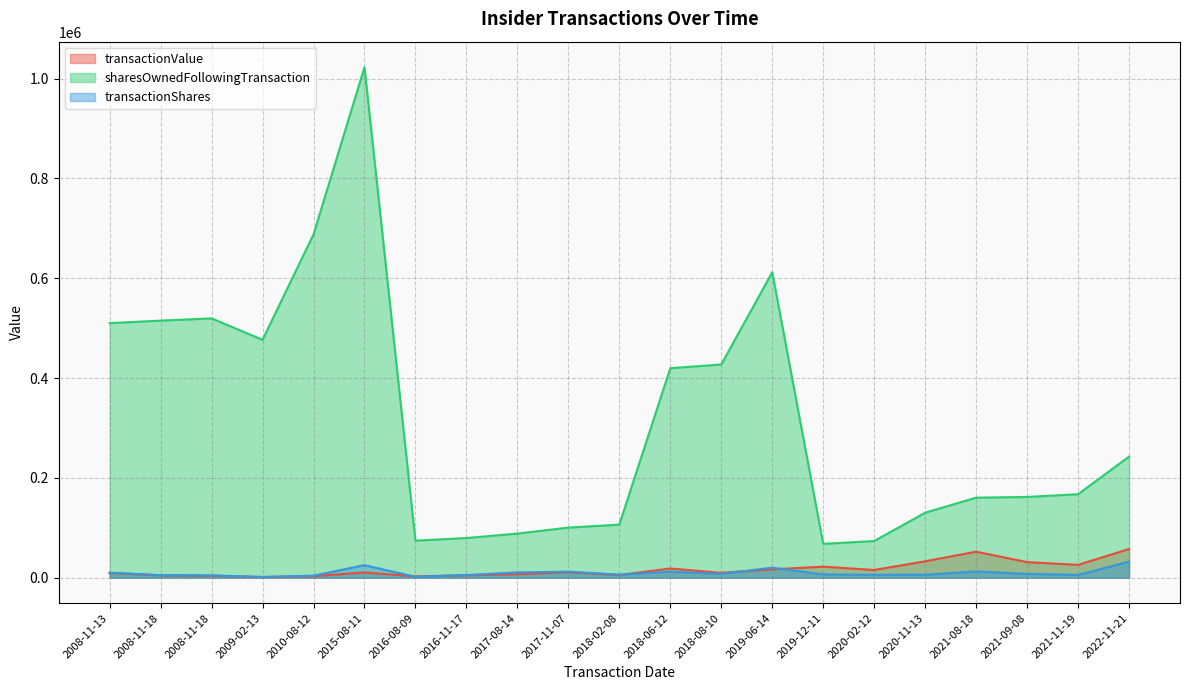

What is the label of the 13th point from the right?

2017-08-14